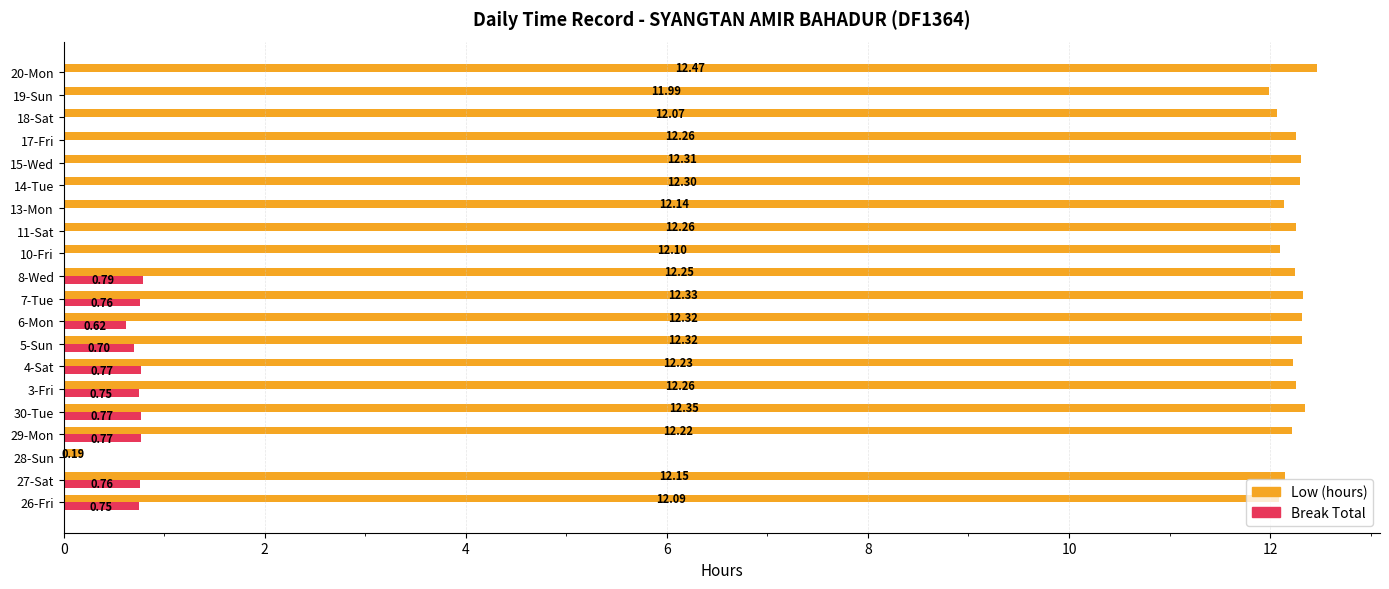

What are all the series names shown in the legend?

Low (hours), Break Total